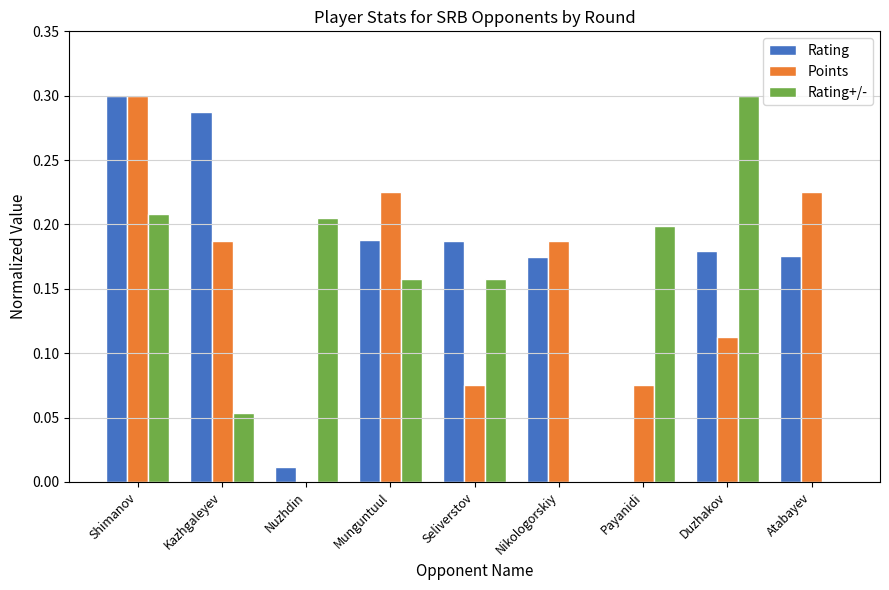

How many data points does each series have?

9